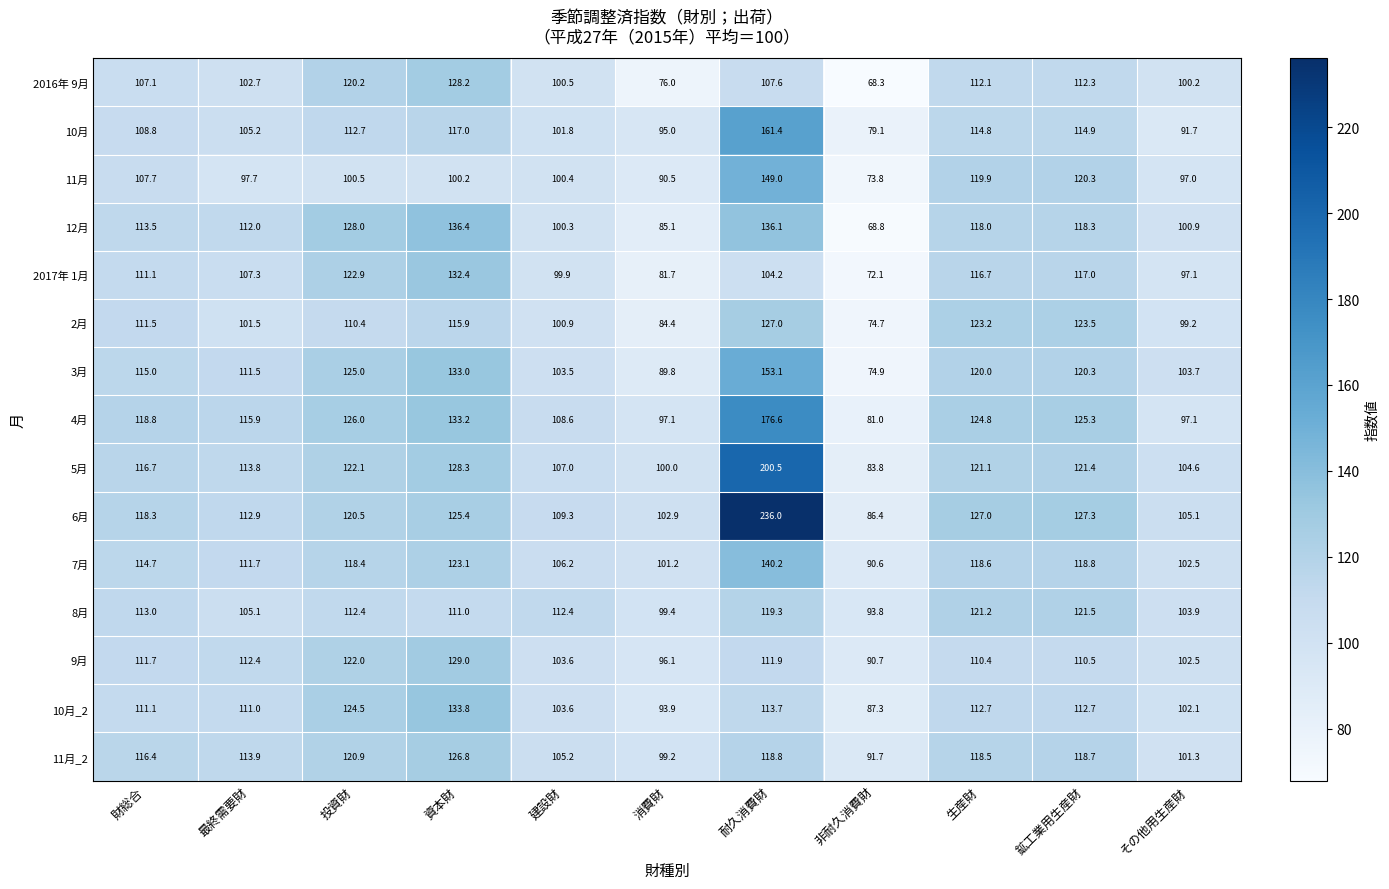

True or false: 6月 has a value of 213.7 at 資本財.

False